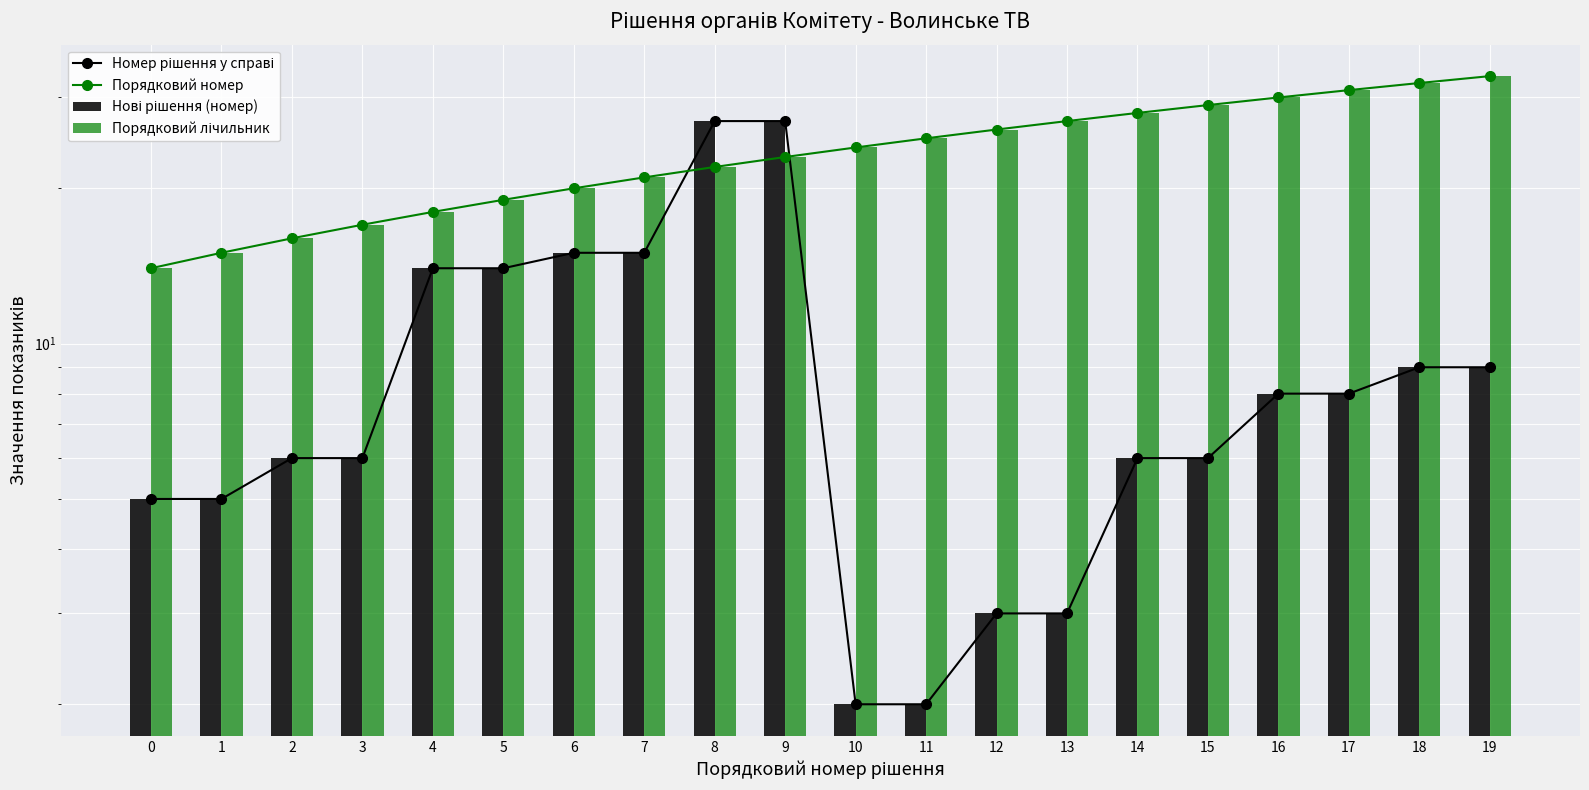

Is the value of Номер рішення у справі at 11 greater than the value of Нові рішення (номер) at 16?

No